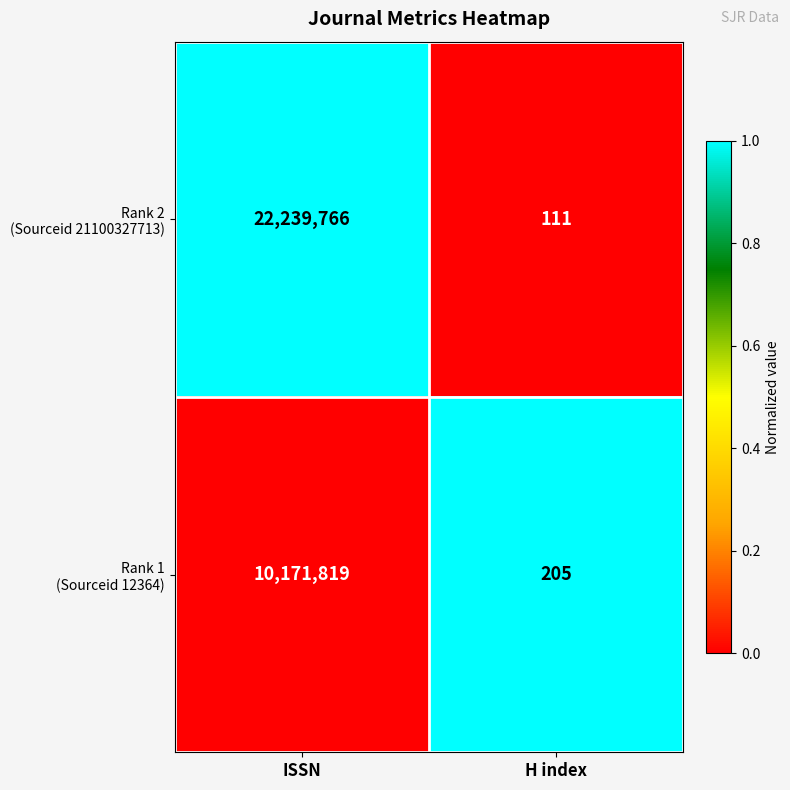

At which category is the sum across all series the highest?

ISSN